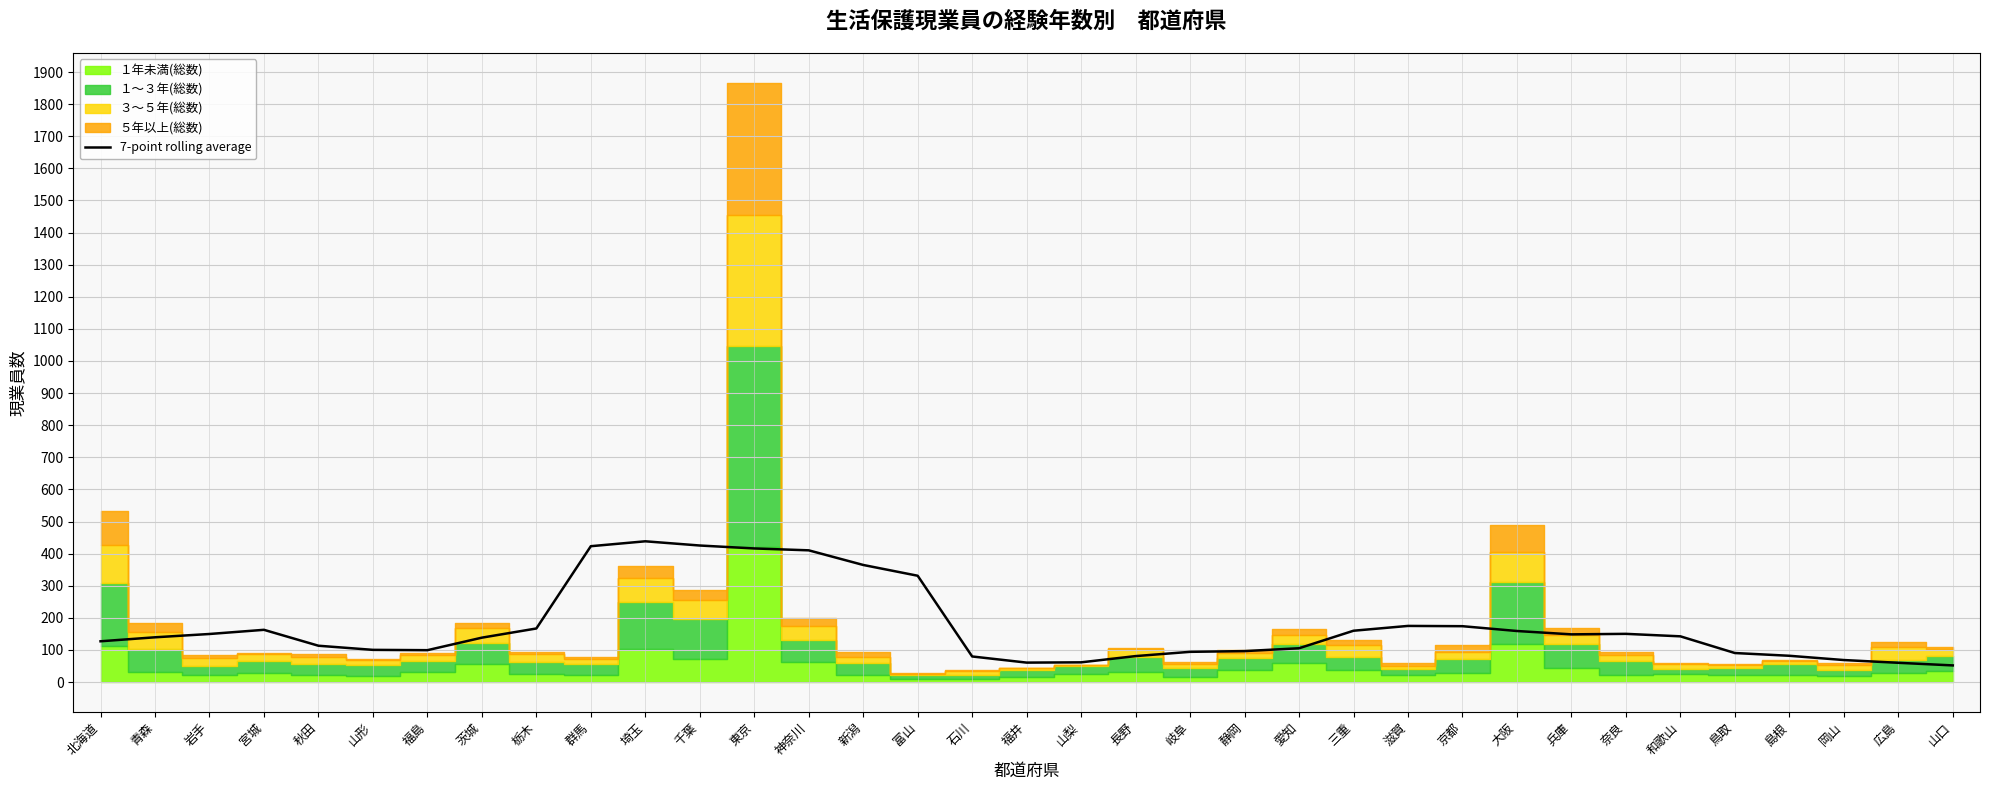

What is the difference between the maximum and minimum values?

386.6